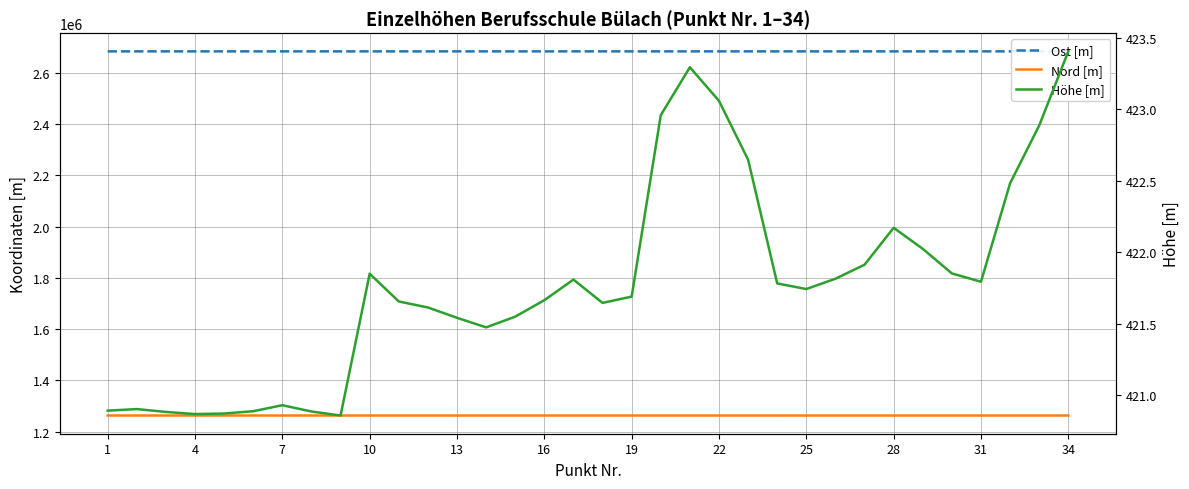

What are all the series names shown in the legend?

Ost [m], Nord [m], Höhe [m]